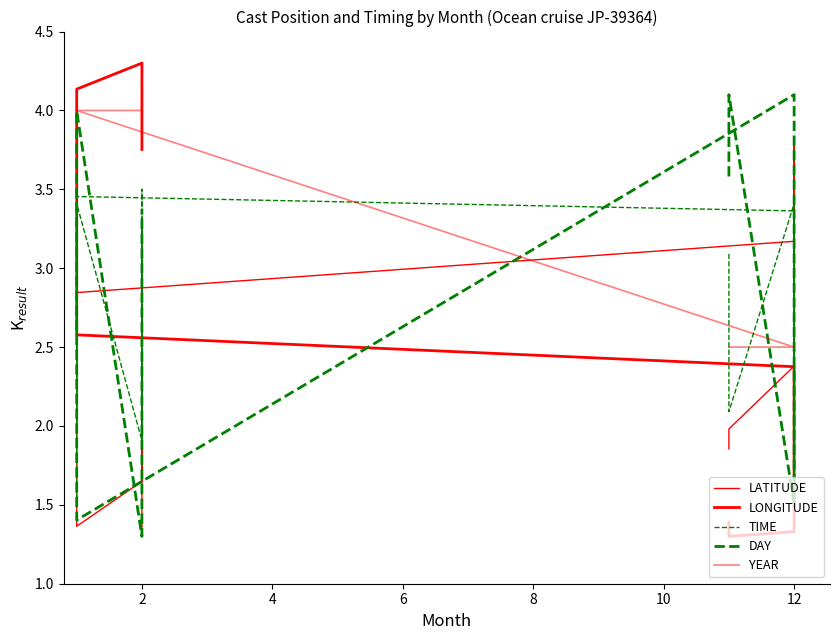

What is the difference between the second highest and minimum values in the TIME series?

2.0